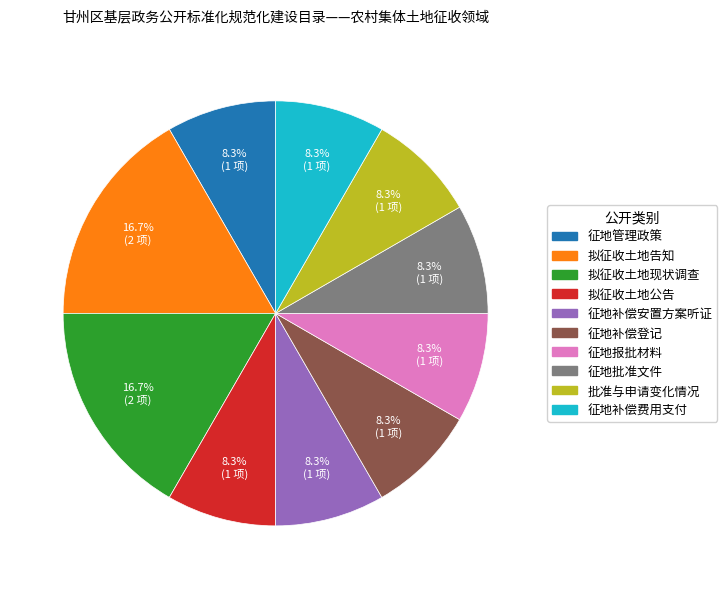

Is there any slice that represents more than half of the pie?

No